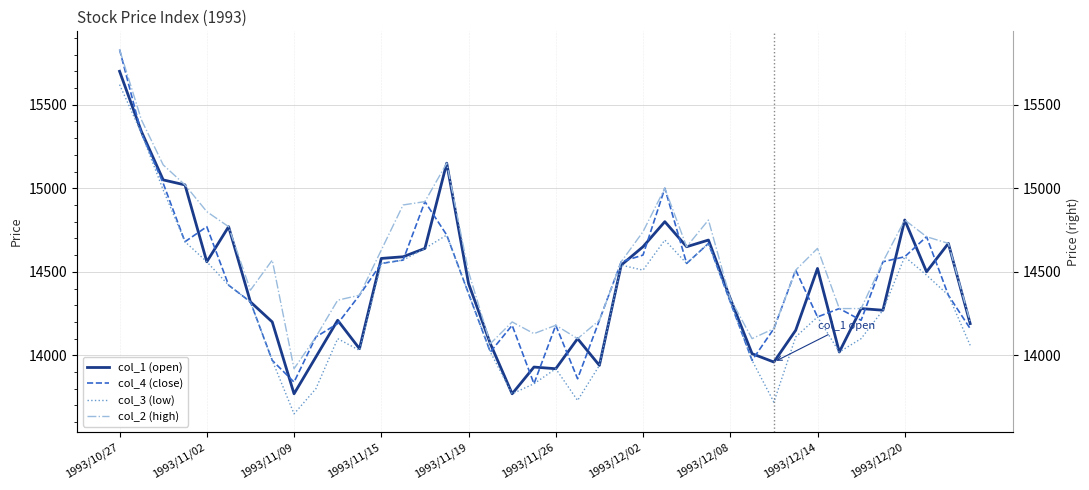

What are all the series names shown in the legend?

col_1 (open), col_4 (close), col_3 (low), col_2 (high)